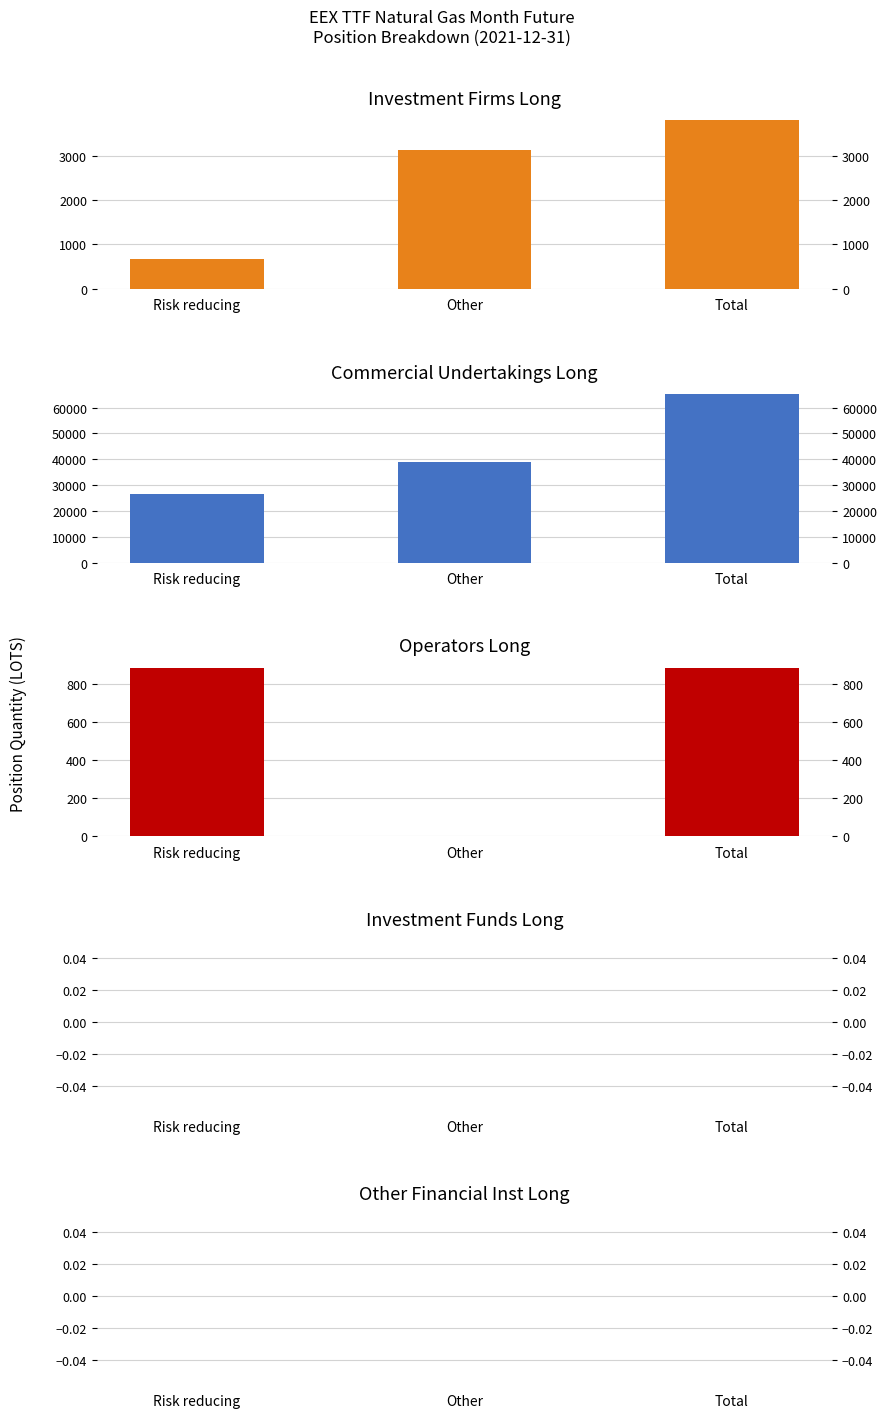

Is it true that Investment Funds Long equals 0.0 at Other?

True